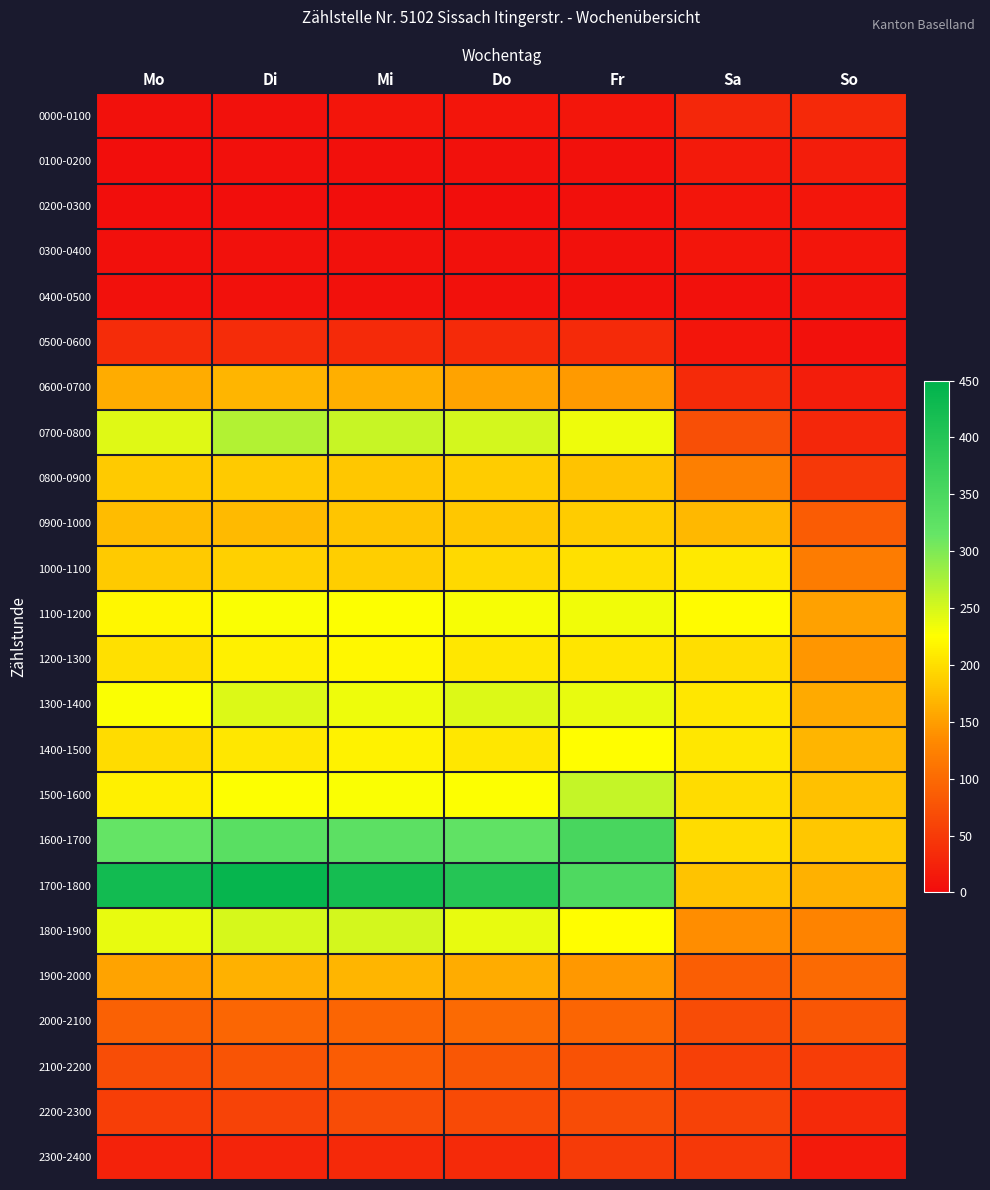

Reading left to right, what are all the values shown in this chart?

0000-0100: Mo=7	Di=7	Mi=9	Do=10	Fr=12	Sa=29	So=30
0100-0200: Mo=3	Di=4	Mi=4	Do=6	Fr=6	Sa=15	So=18
0200-0300: Mo=2	Di=3	Mi=3	Do=3	Fr=5	Sa=9	So=12
0300-0400: Mo=5	Di=6	Mi=6	Do=6	Fr=6	Sa=10	So=9
0400-0500: Mo=6	Di=6	Mi=7	Do=7	Fr=6	Sa=7	So=8
0500-0600: Mo=35	Di=35	Mi=33	Do=32	Fr=32	Sa=10	So=7
0600-0700: Mo=160	Di=167	Mi=163	Do=153	Fr=147	Sa=32	So=19
0700-0800: Mo=243	Di=269	Mi=258	Do=250	Fr=235	Sa=72	So=29
0800-0900: Mo=184	Di=183	Mi=182	Do=186	Fr=179	Sa=122	So=47
0900-1000: Mo=174	Di=171	Mi=180	Do=182	Fr=186	Sa=170	So=86
1000-1100: Mo=183	Di=189	Mi=188	Do=196	Fr=201	Sa=209	So=119
1100-1200: Mo=218	Di=227	Mi=225	Do=229	Fr=233	Sa=223	So=152
1200-1300: Mo=202	Di=213	Mi=219	Do=207	Fr=204	Sa=199	So=144
1300-1400: Mo=227	Di=245	Mi=234	Do=245	Fr=239	Sa=207	So=159
1400-1500: Mo=198	Di=206	Mi=215	Do=207	Fr=224	Sa=206	So=168
1500-1600: Mo=213	Di=225	Mi=227	Do=225	Fr=260	Sa=197	So=176
1600-1700: Mo=317	Di=332	Mi=328	Do=322	Fr=354	Sa=198	So=182
1700-1800: Mo=425	Di=441	Mi=421	Do=400	Fr=345	Sa=179	So=165
1800-1900: Mo=239	Di=248	Mi=251	Do=239	Fr=224	Sa=137	So=125
1900-2000: Mo=154	Di=165	Mi=167	Do=161	Fr=145	Sa=87	So=99
2000-2100: Mo=91	Di=95	Mi=94	Do=99	Fr=94	Sa=68	So=78
2100-2200: Mo=69	Di=77	Mi=85	Do=80	Fr=74	Sa=55	So=52
2200-2300: Mo=53	Di=59	Mi=68	Do=66	Fr=68	Sa=57	So=33
2300-2400: Mo=23	Di=26	Mi=31	Do=33	Fr=50	Sa=47	So=15